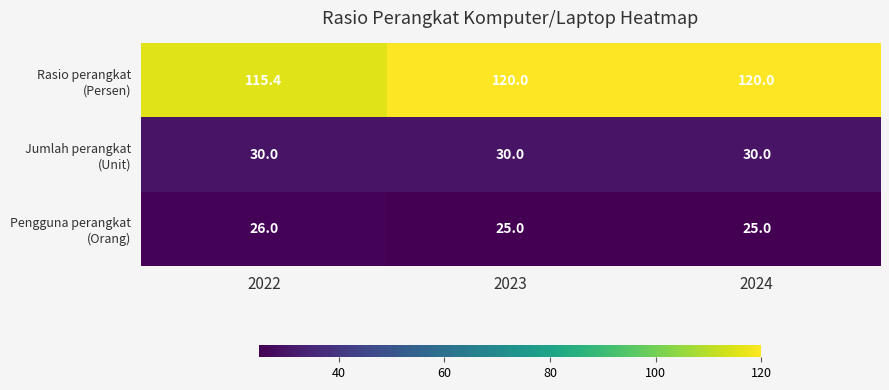

What is the greatest value displayed?

120.0